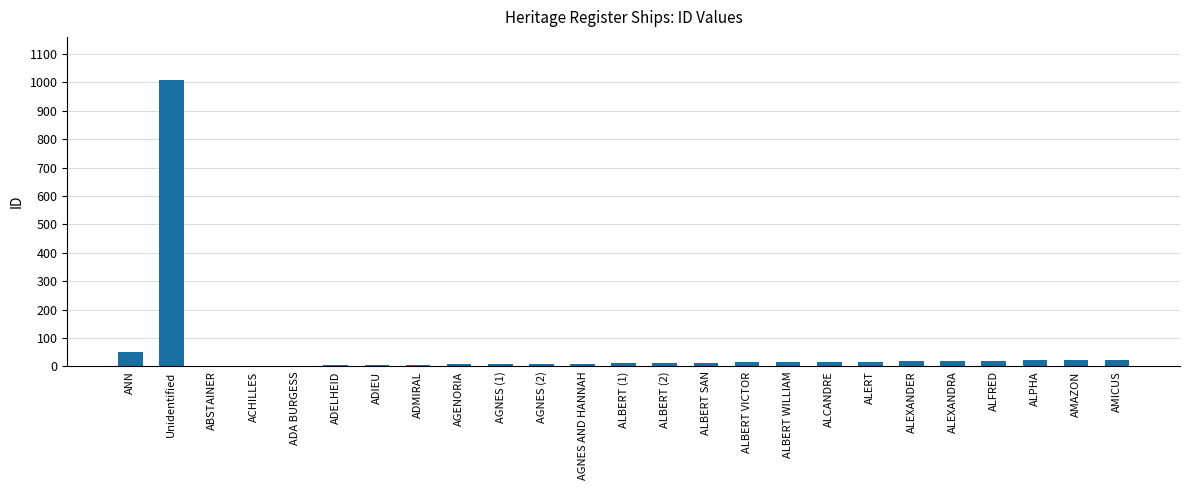

Which label corresponds to the largest value in the chart?

Unidentified